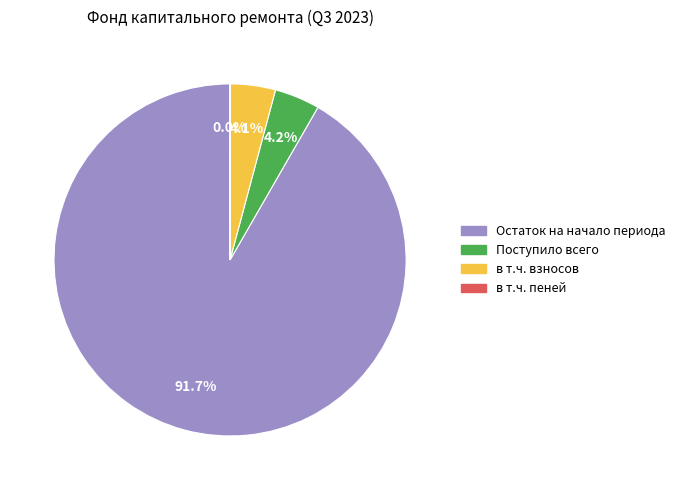

To the nearest percent, what is the difference between the largest and smallest slice percentages?

92%